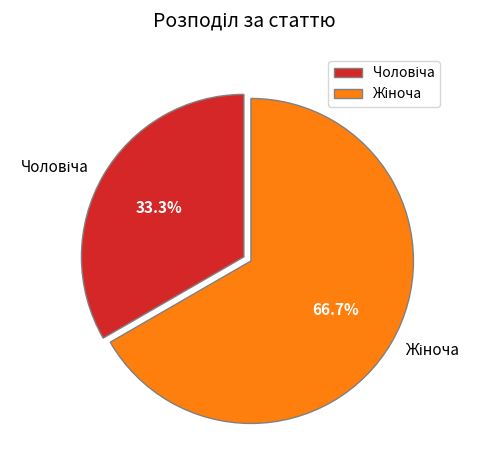

Is there any slice that represents more than half of the pie?

Yes